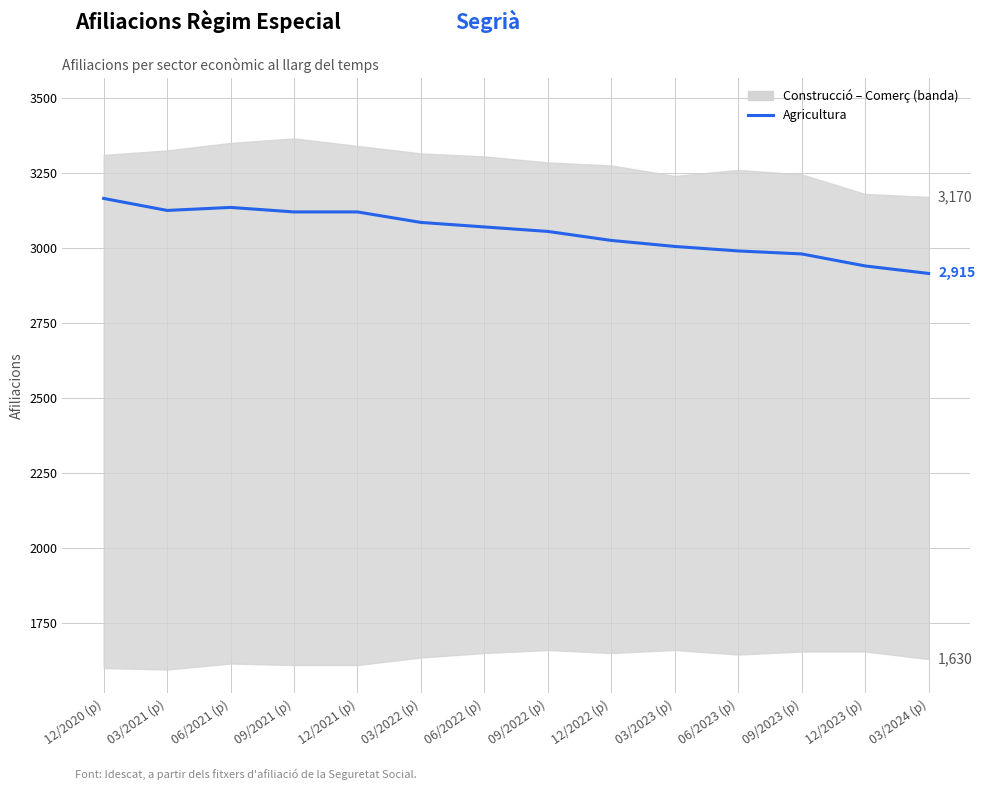

Is it true that the value at 12/2023 (p) is 5279?

False